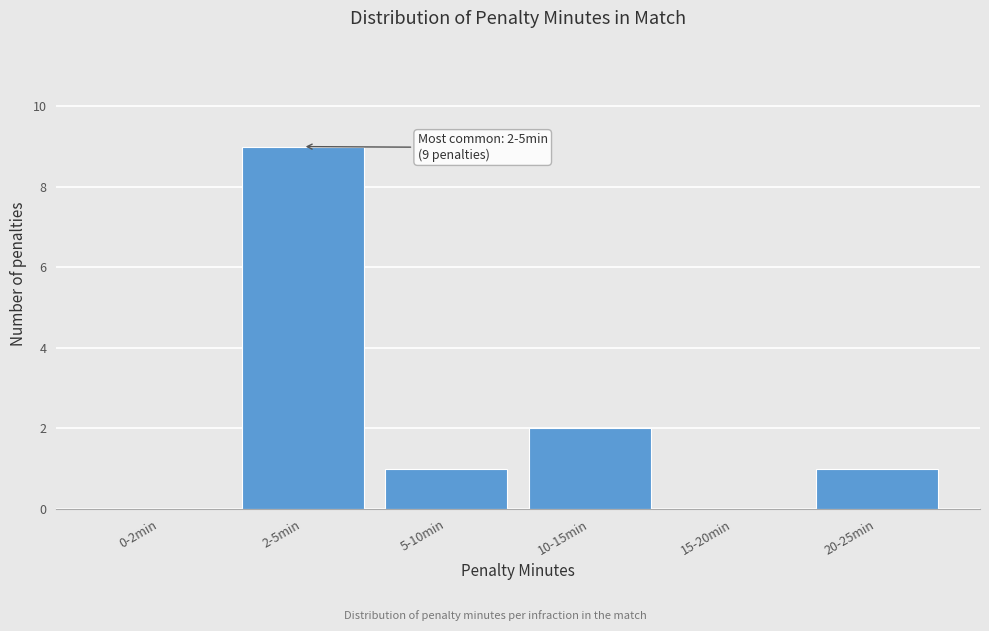

Reading left to right, transcribe all the data shown in this chart.

0-2min=0	2-5min=9	5-10min=1	10-15min=2	15-20min=0	20-25min=1